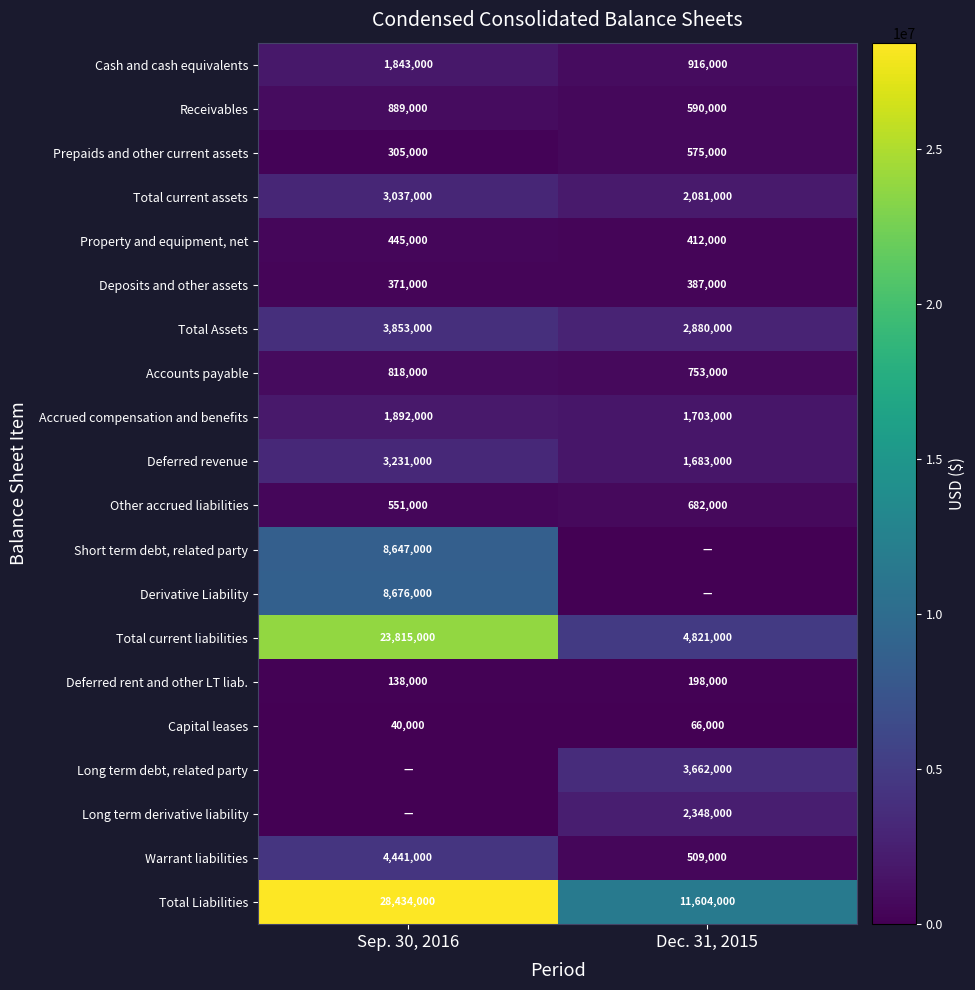

Rank the categories by Deposits and other assets value from lowest to highest.

Sep. 30, 2016, Dec. 31, 2015